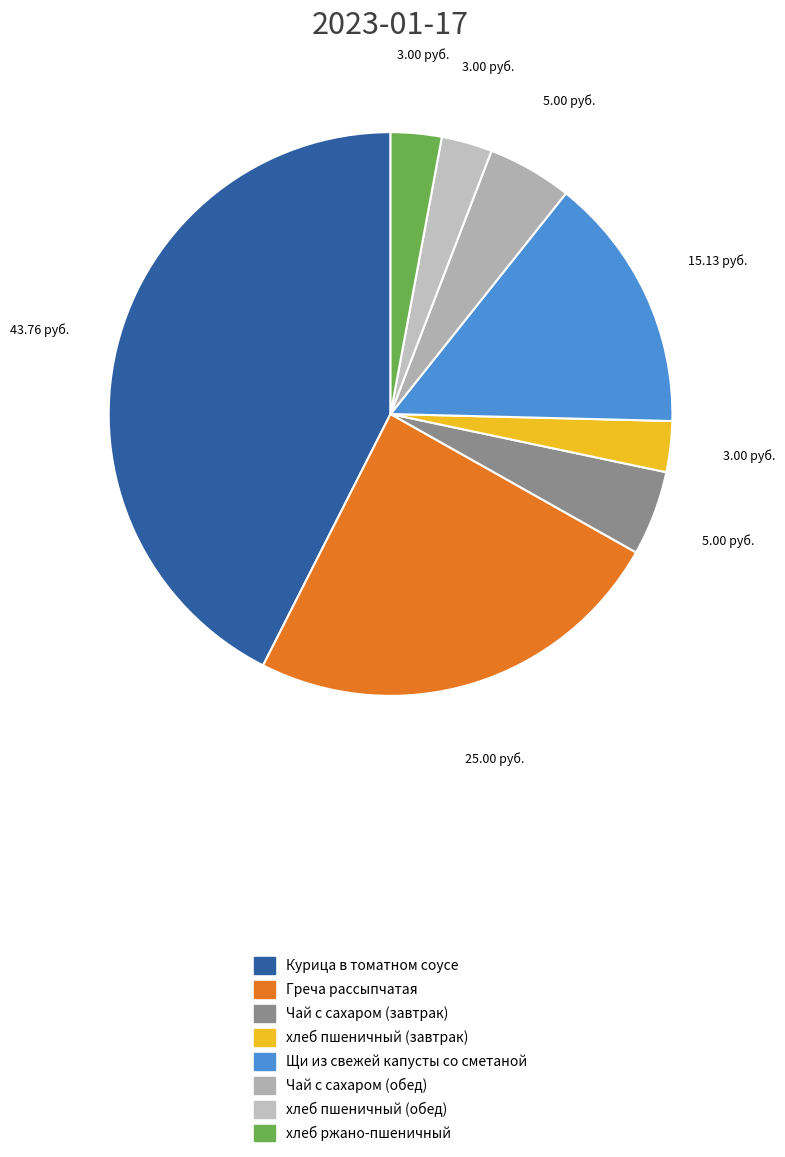

What is the largest slice in the pie chart?

Курица в томатном соусе